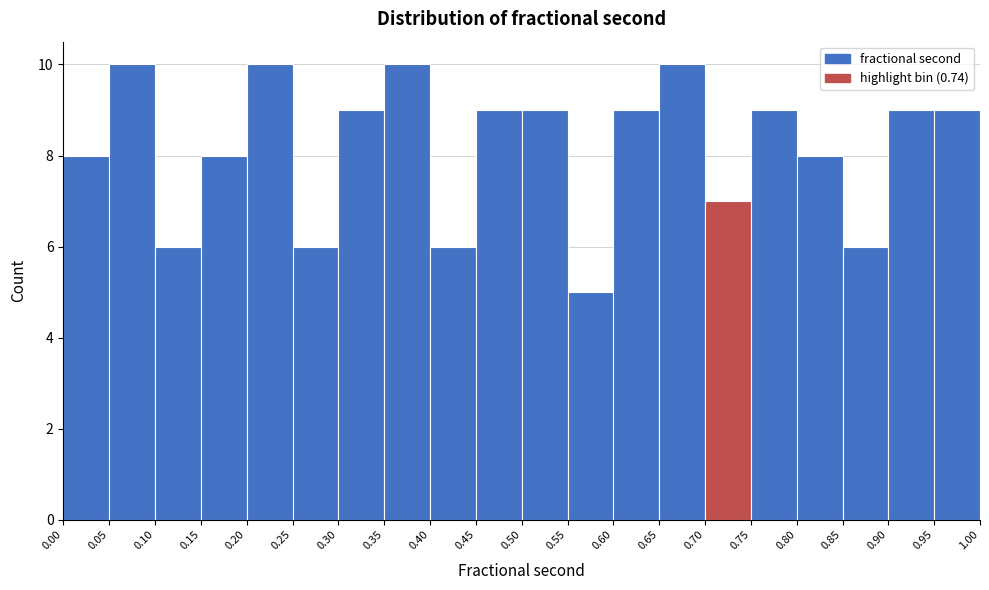

Reading left to right, transcribe this chart: for each bar, give the range it covers on the x-axis and its height. The values are not printed on the chart, so give them approximately, as read against the axis.

0.00 to 0.05: 8
0.05 to 0.10: 10
0.10 to 0.15: 6
0.15 to 0.20: 8
0.20 to 0.25: 10
0.25 to 0.30: 6
0.30 to 0.35: 9
0.35 to 0.40: 10
0.40 to 0.45: 6
0.45 to 0.50: 9
0.50 to 0.55: 9
0.55 to 0.60: 5
0.60 to 0.65: 9
0.65 to 0.70: 10
0.70 to 0.75: 7
0.75 to 0.80: 9
0.80 to 0.85: 8
0.85 to 0.90: 6
0.90 to 0.95: 9
0.95 to 1.00: 9